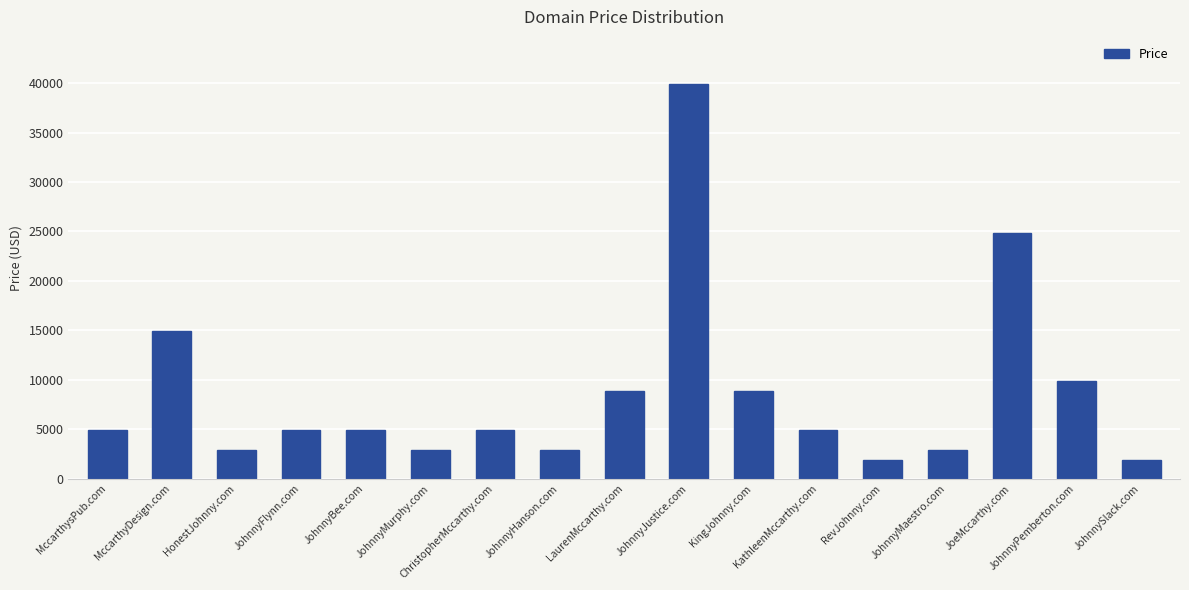

Reading left to right, what are all the values shown in this chart?

4888	14888	2888	4888	4888	2888	4888	2888	8888	39888	8888	4888	1888	2888	24888	9888	1888